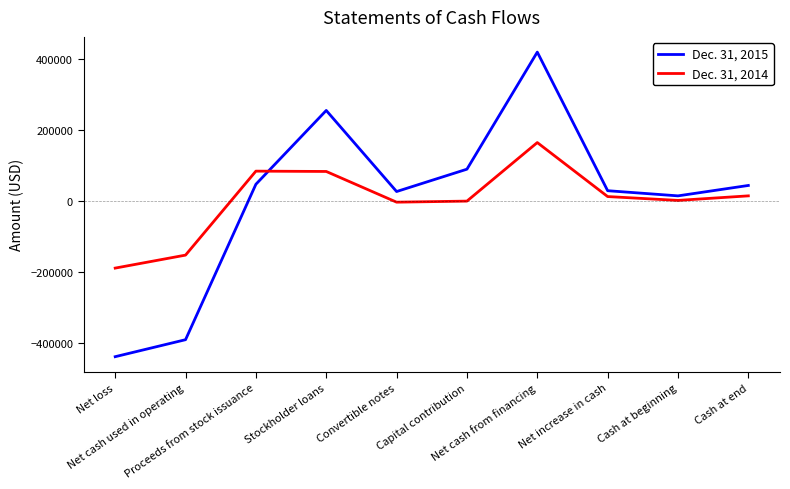

Which label corresponds to the largest value in the chart?

Net cash from financing